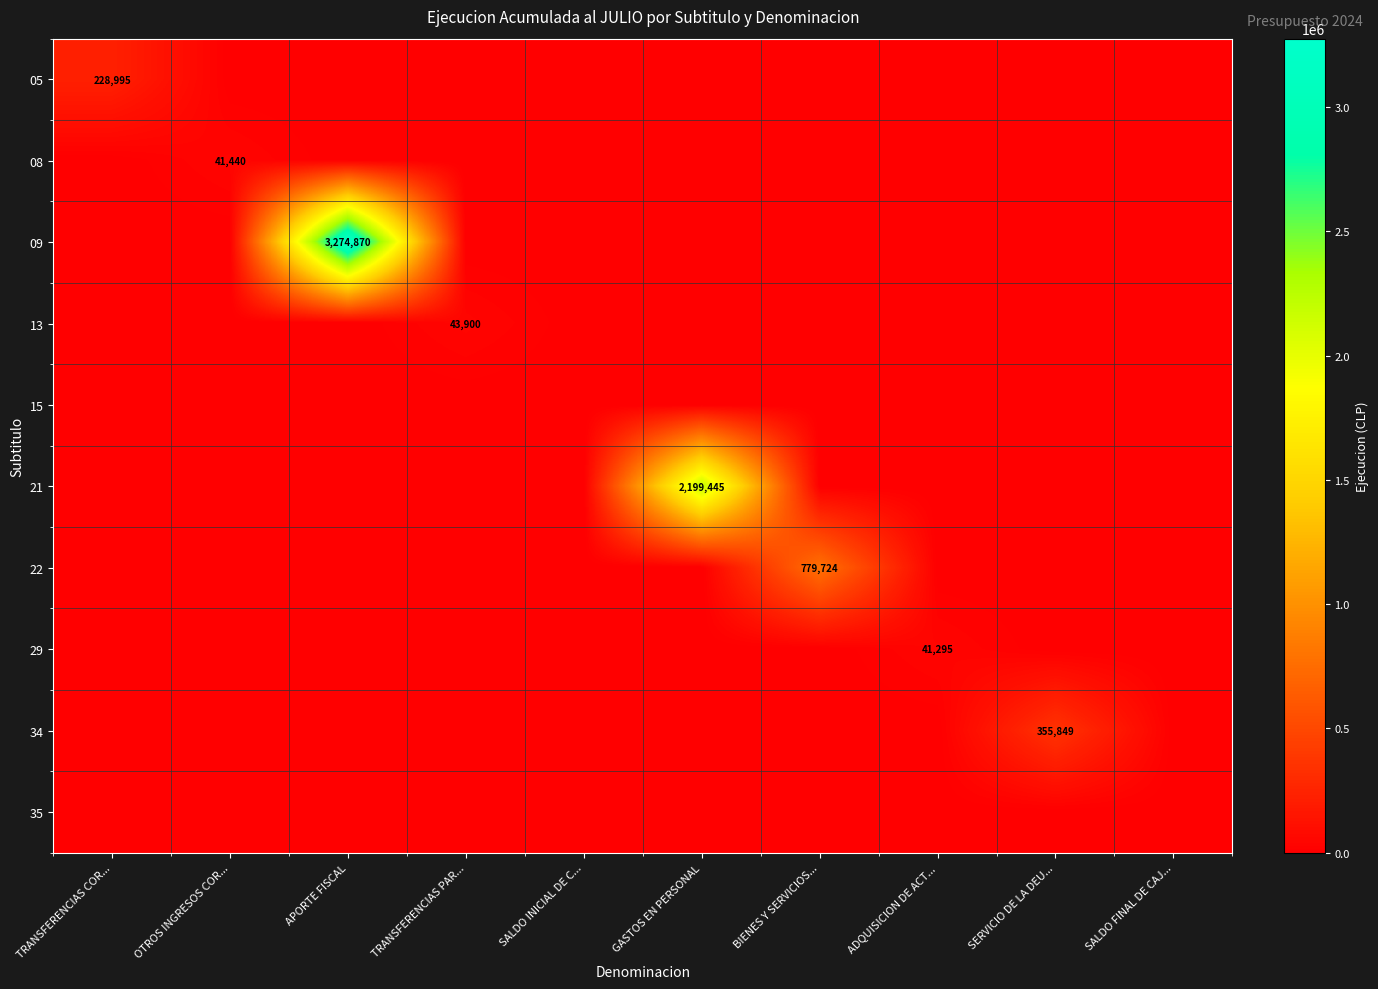

Is it true that 13 equals 76009 at TRANSFERENCIAS PAR...?

False